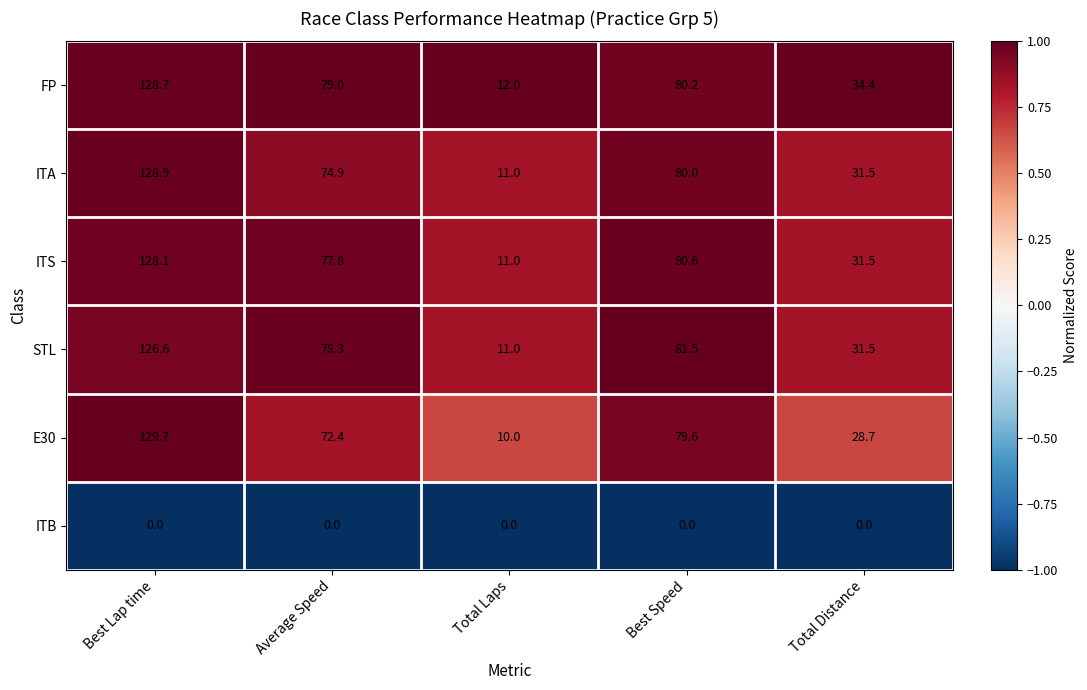

What is the difference between the second highest and minimum values in the E30 series?

69.6